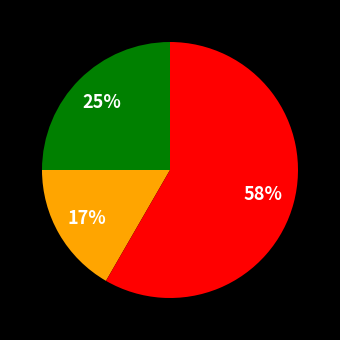

Is there any slice that represents more than half of the pie?

Yes